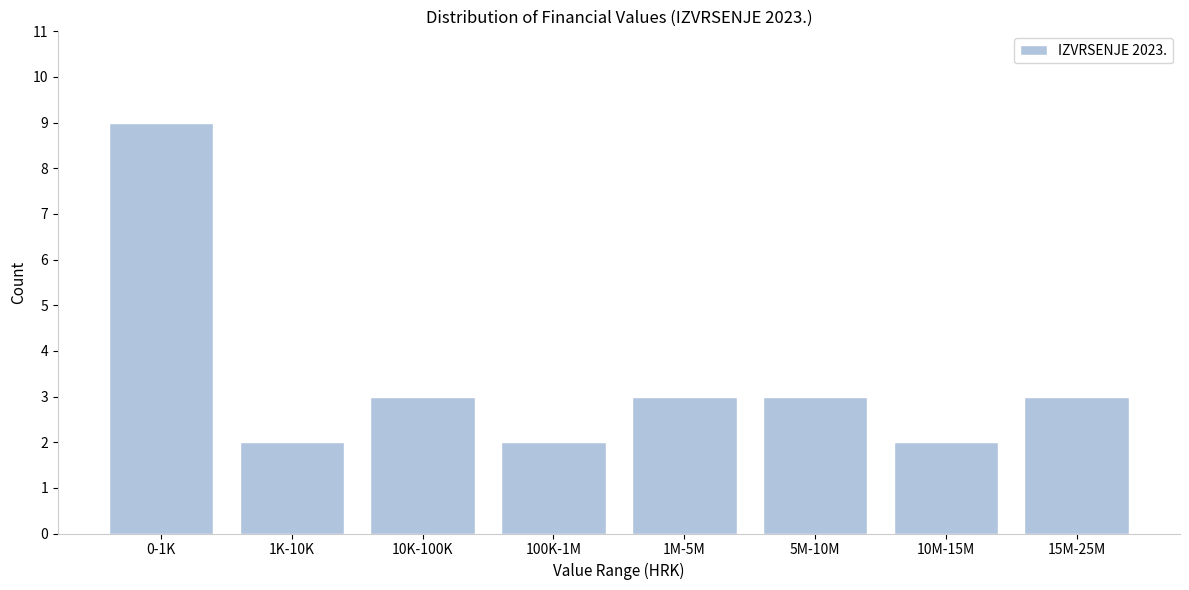

Reading left to right, what are all the values shown in this chart?

0-1K=9	1K-10K=2	10K-100K=3	100K-1M=2	1M-5M=3	5M-10M=3	10M-15M=2	15M-25M=3